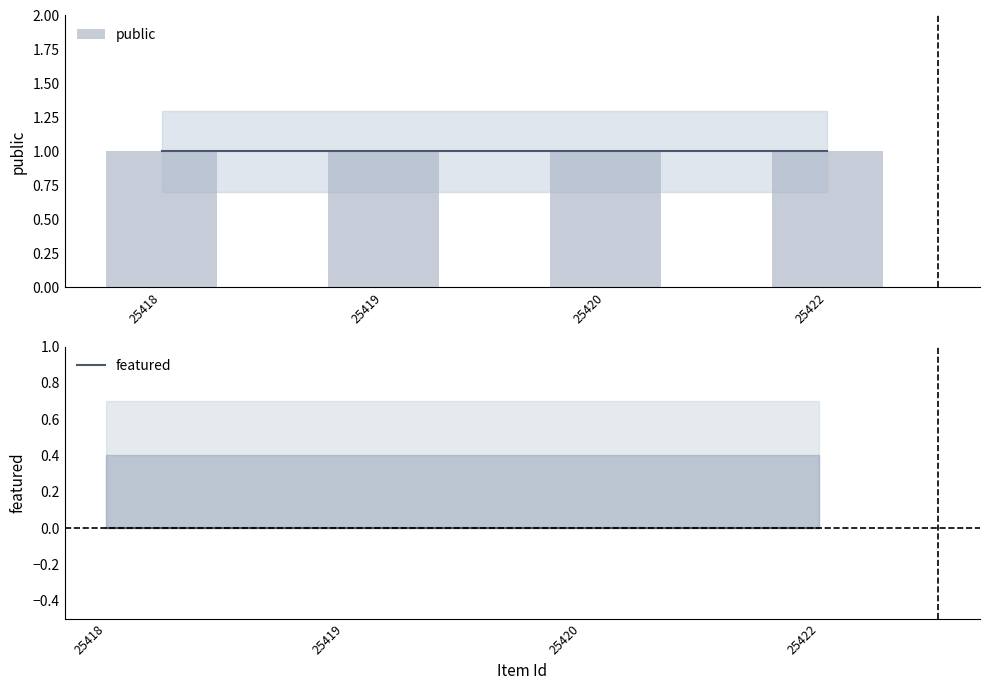

What are all the series names shown in the legend?

public, featured